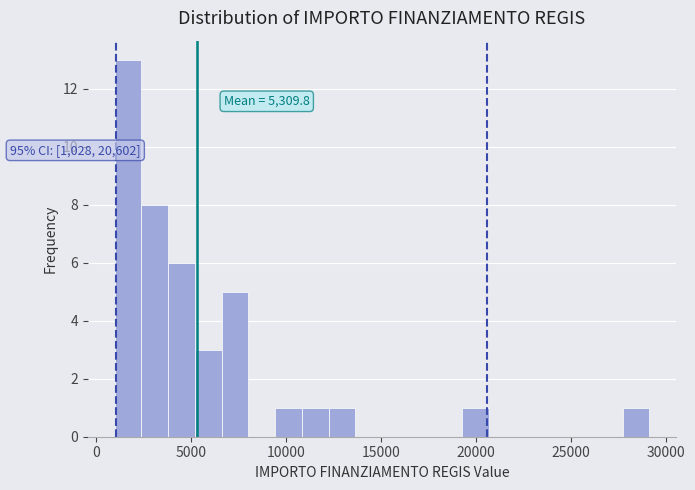

Read against the x-axis, roughly where is the centre of the tallest bar?

1500